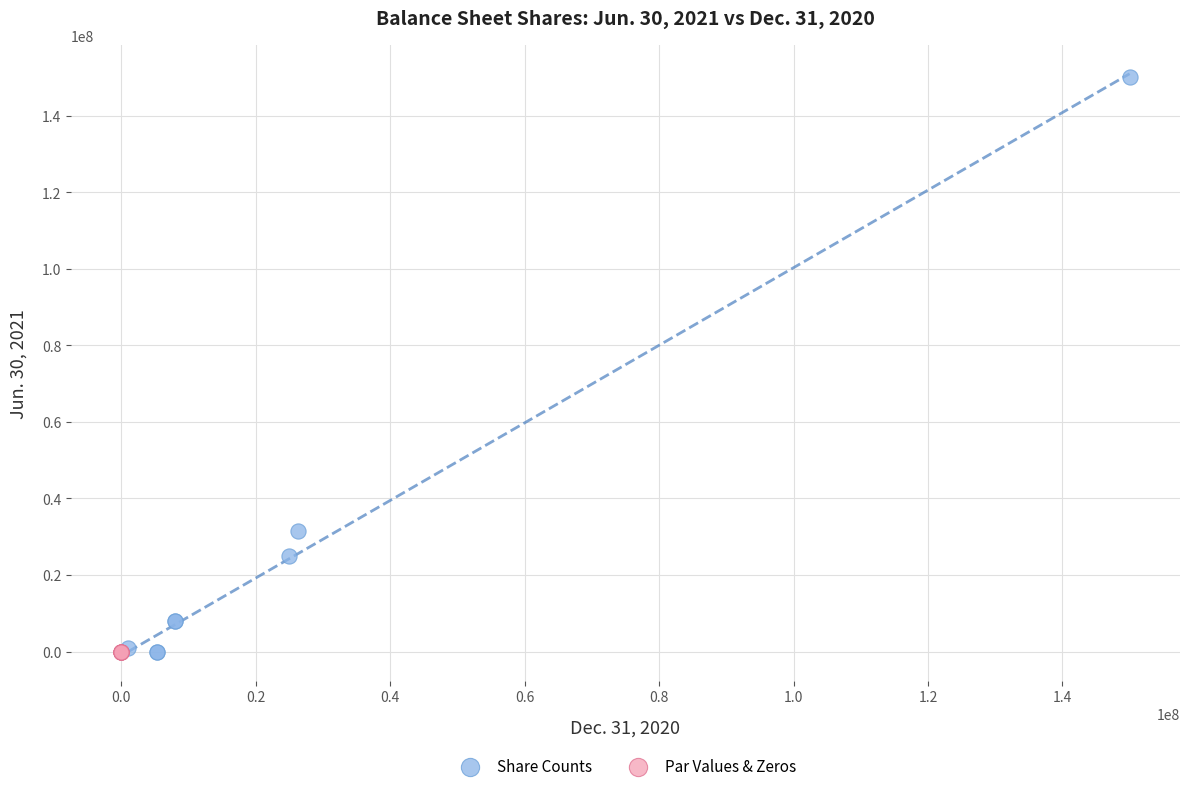

Which series has the largest Y range (max minus min)?

Share Counts